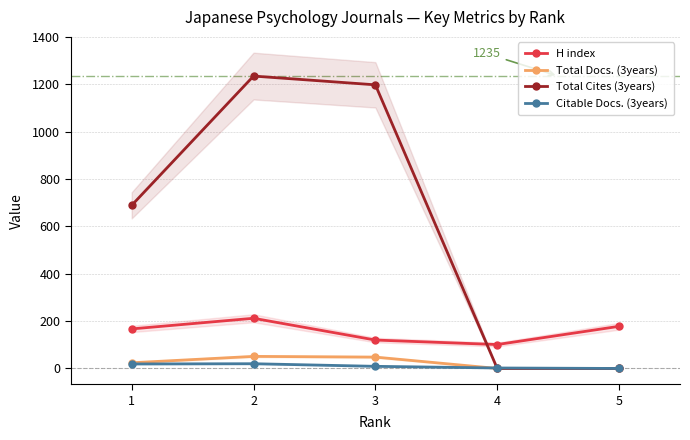

What is the maximum value for H index?

212